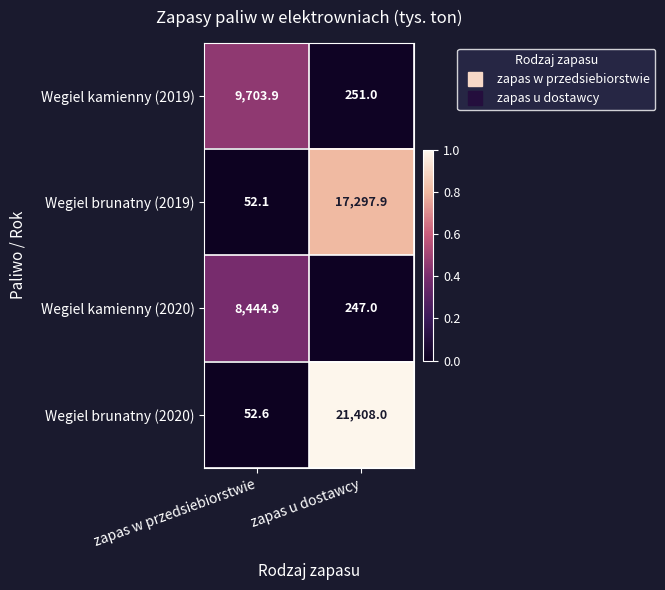

Reading right to left, list all the values displayed in this chart.

Wegiel kamienny (2019): zapas u dostawcy=251.0	zapas w przedsiebiorstwie=9703.9
Wegiel brunatny (2019): zapas u dostawcy=17297.9	zapas w przedsiebiorstwie=52.1
Wegiel kamienny (2020): zapas u dostawcy=247.0	zapas w przedsiebiorstwie=8444.9
Wegiel brunatny (2020): zapas u dostawcy=21408.0	zapas w przedsiebiorstwie=52.6